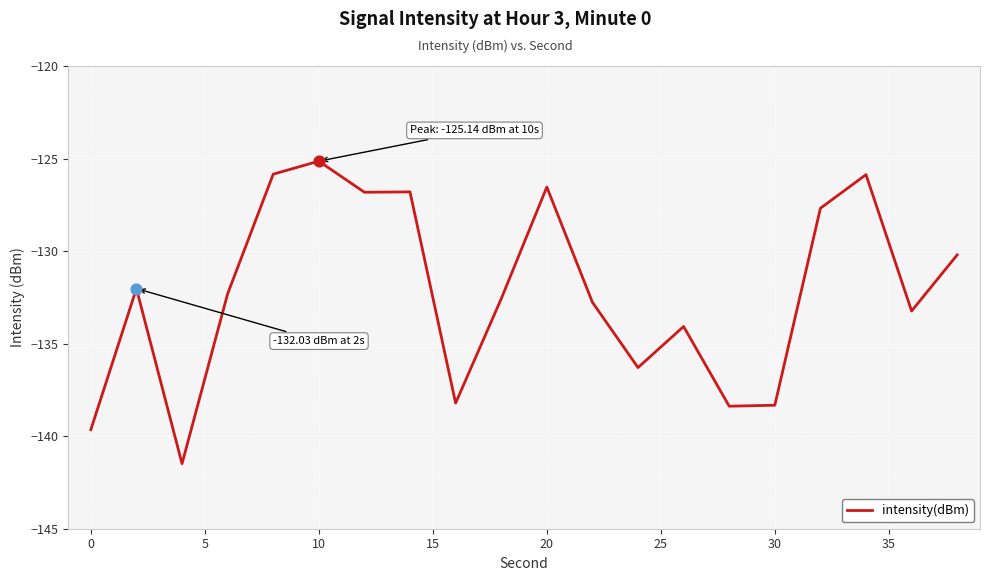

What is the smallest value displayed?

-141.5